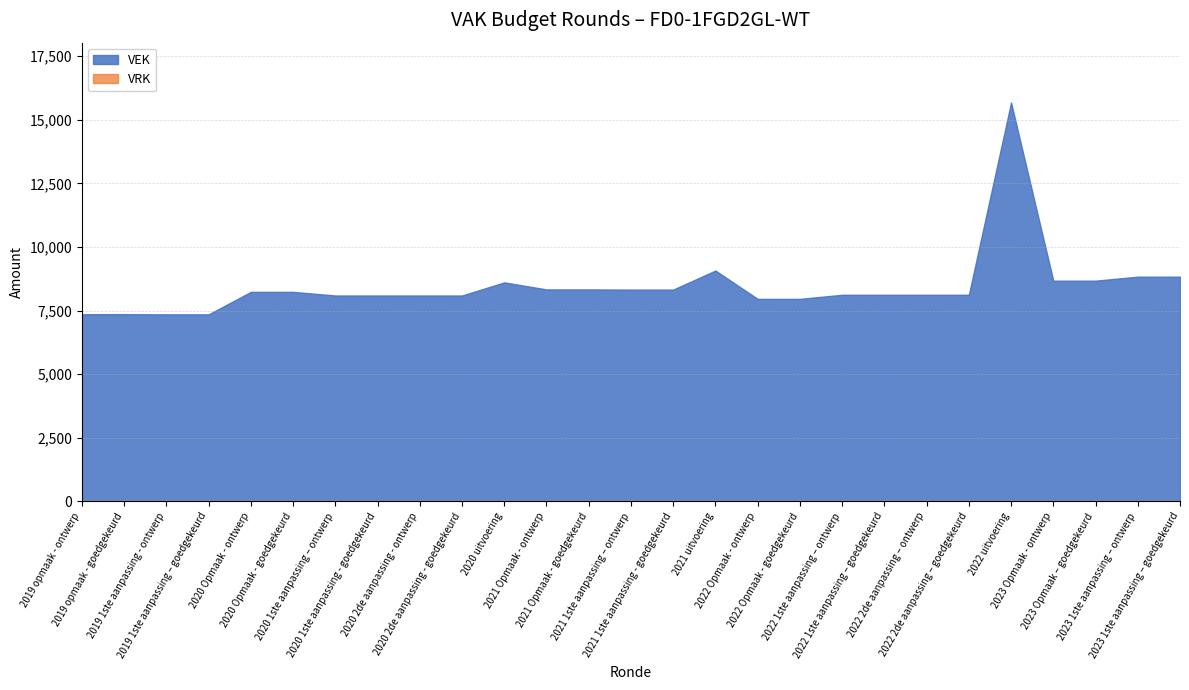

The value of VEK at 2022 uitvoering is 5335. True or false?

False